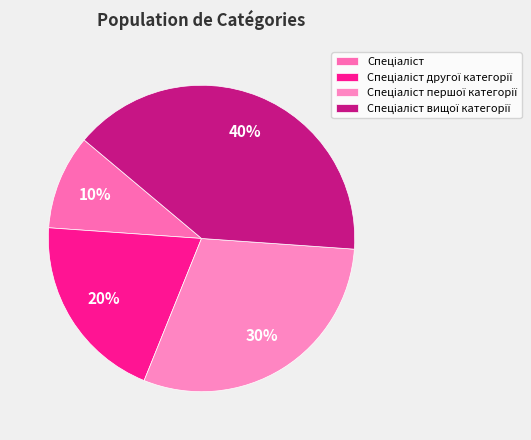

How many slices are in this pie chart?

4